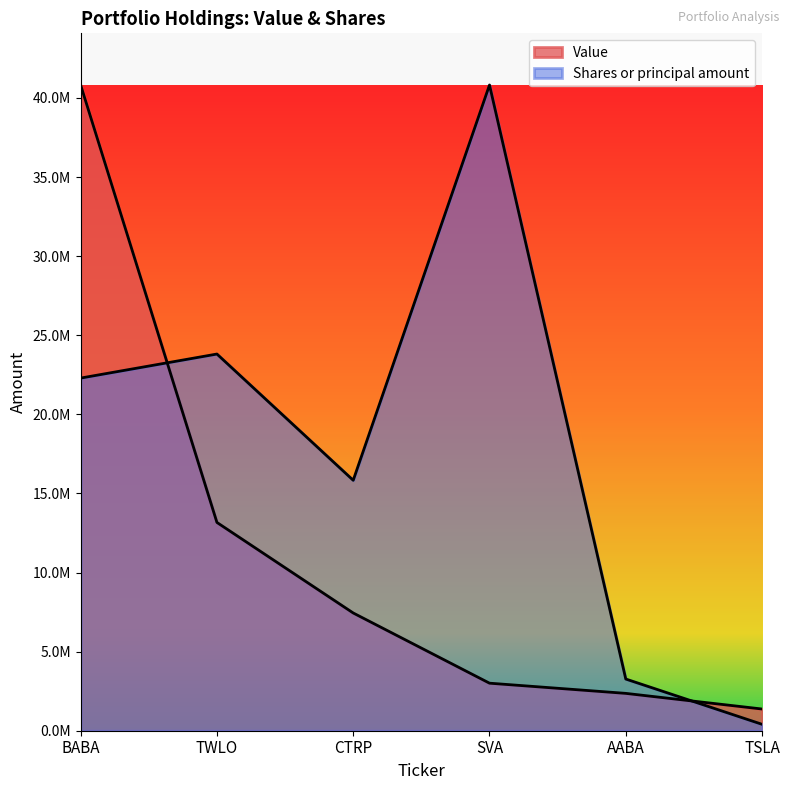

True or false: Shares or principal amount has a value of 27874731.0 at CTRP.

False